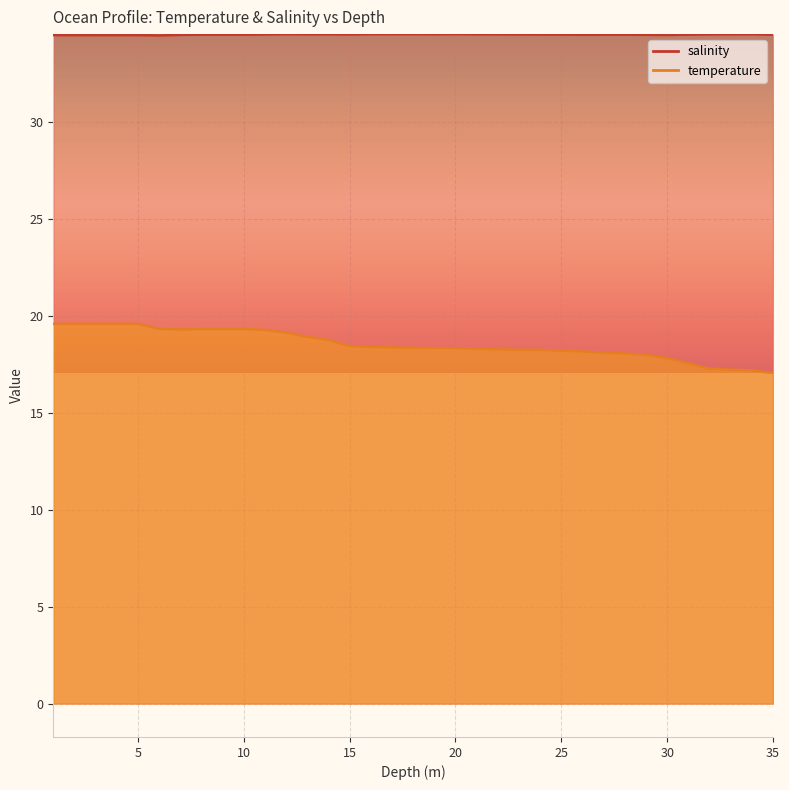

Is the value of temperature at 6.0 greater than the value of salinity at 34.0?

No